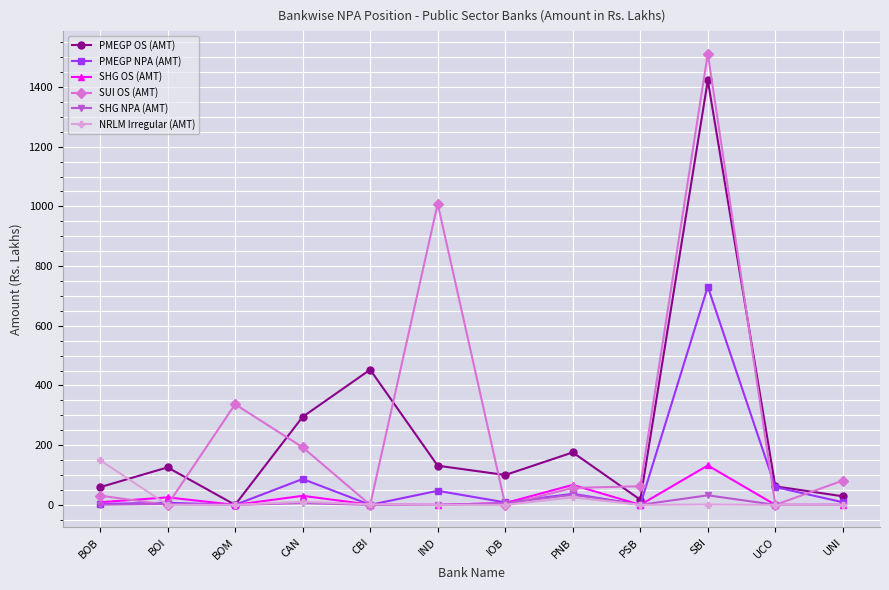

How many data points in SHG OS (AMT) are less than 5?

6